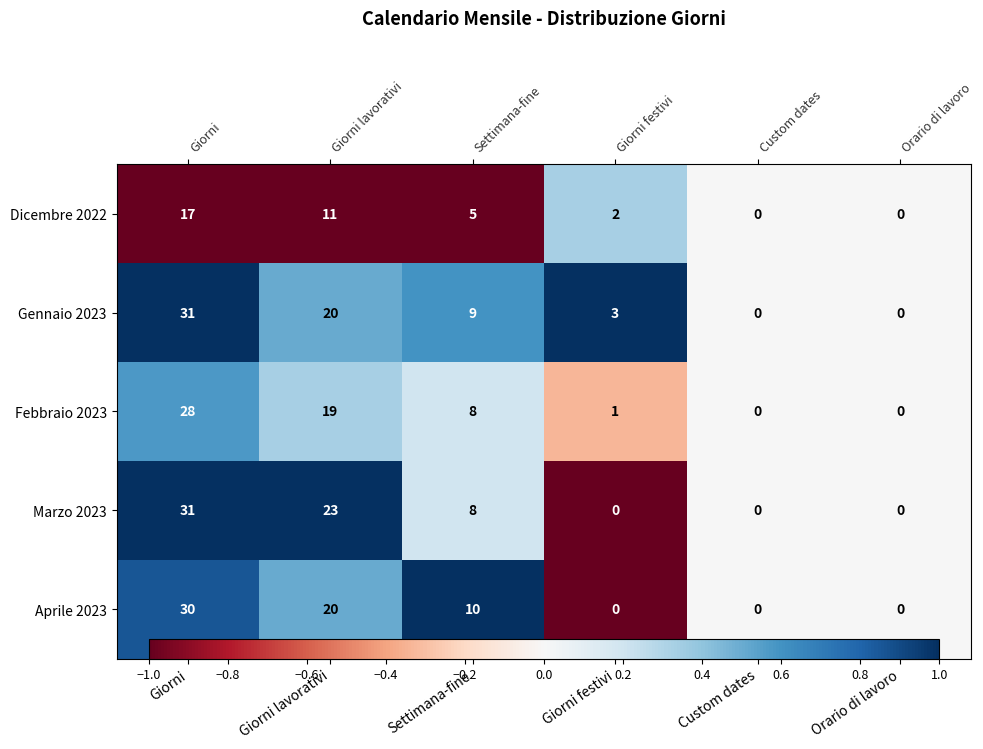

At how many categories does at least one series exceed 0?

4